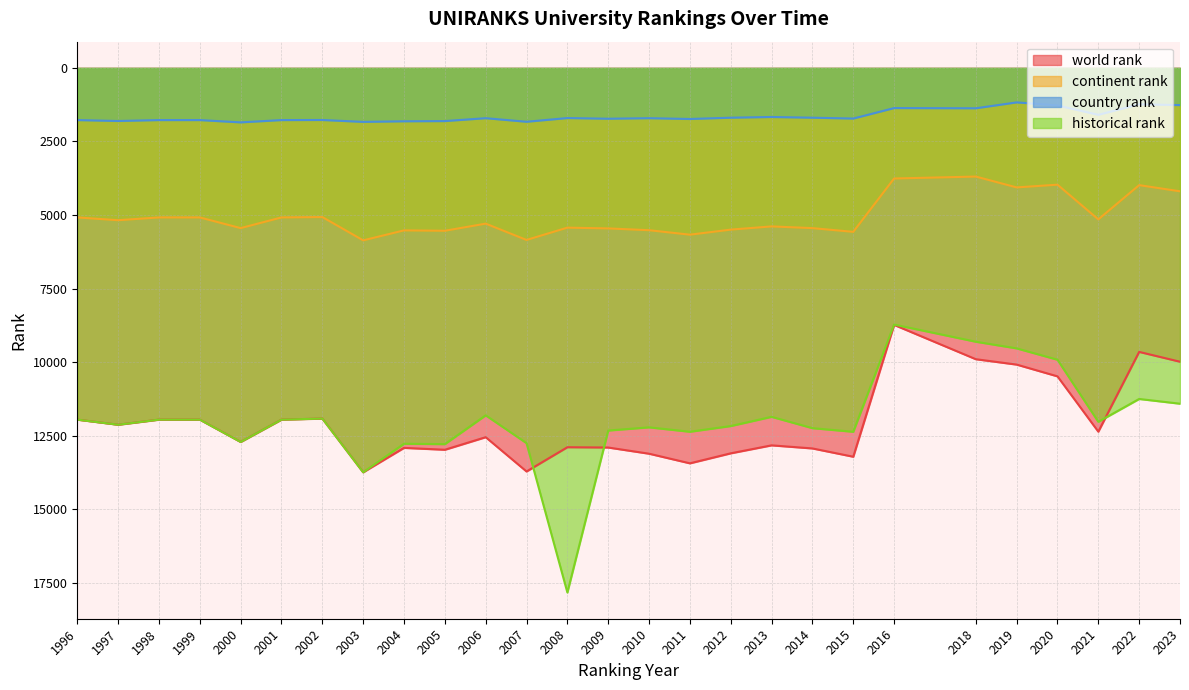

True or false: world rank and continent rank intersect in this chart.

False